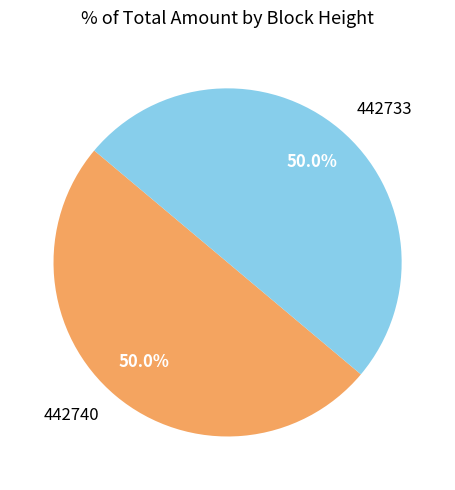

The 442740 slice represents 63% of the pie. True or false?

False